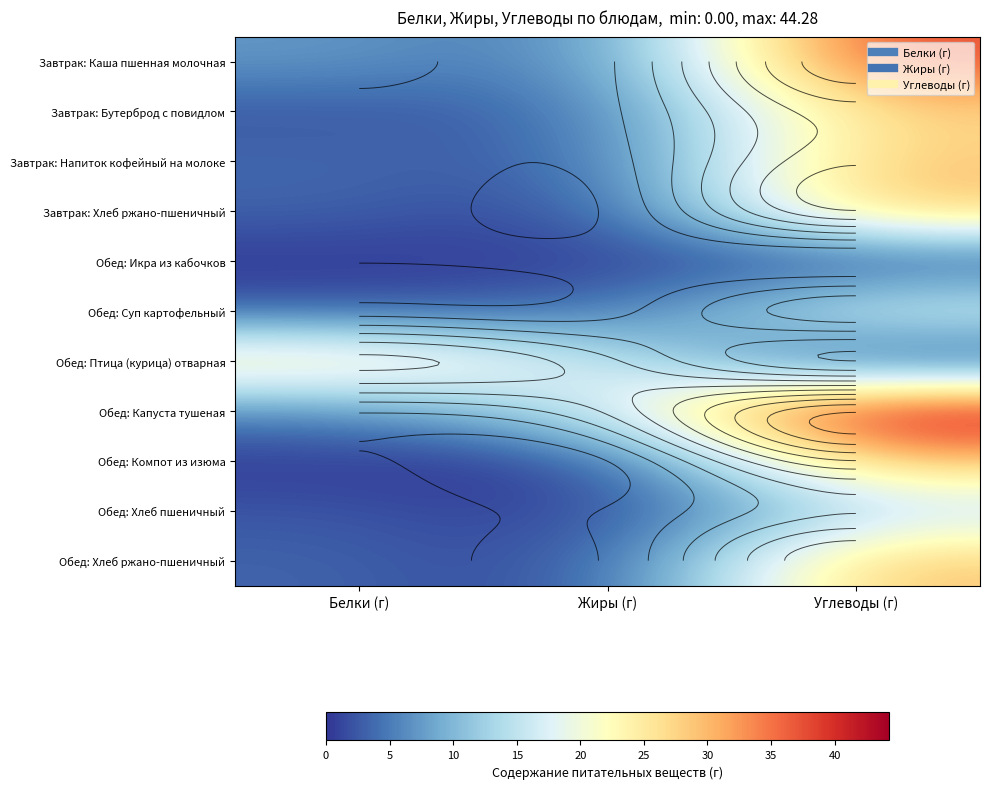

Between Белки (г) and Углеводы (г), which is larger?

Углеводы (г)